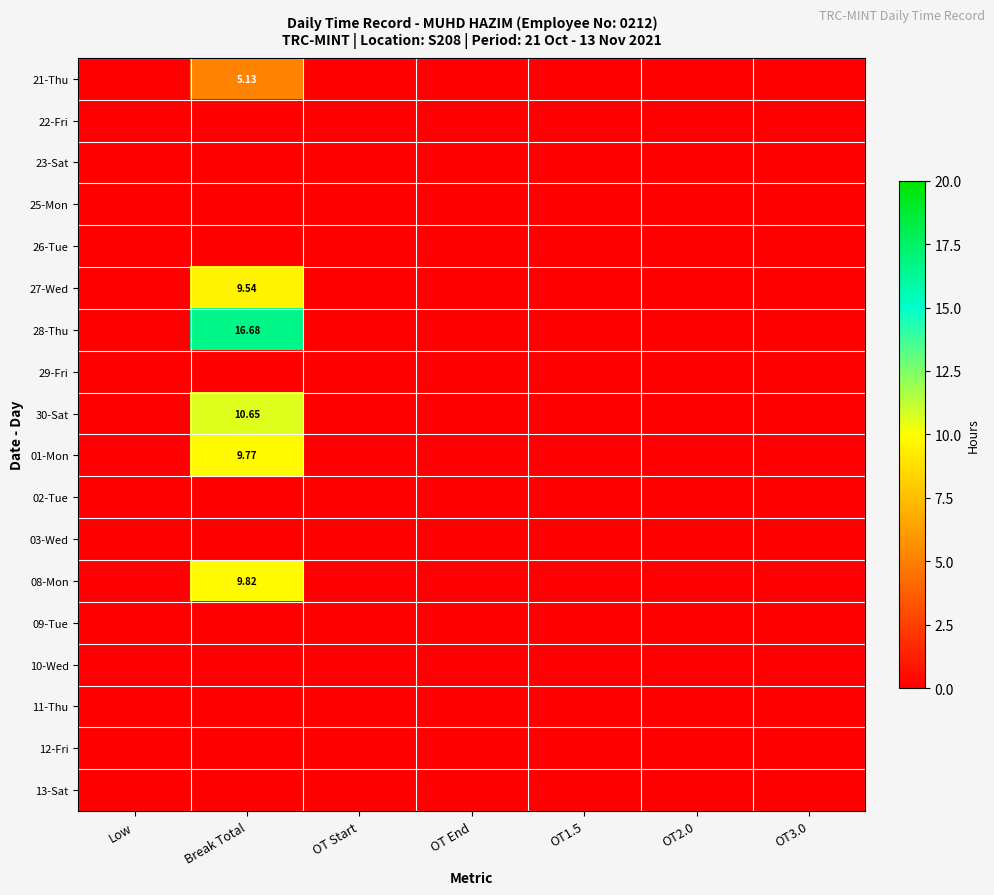

Which category has the highest value in the 01-Mon series?

Break Total